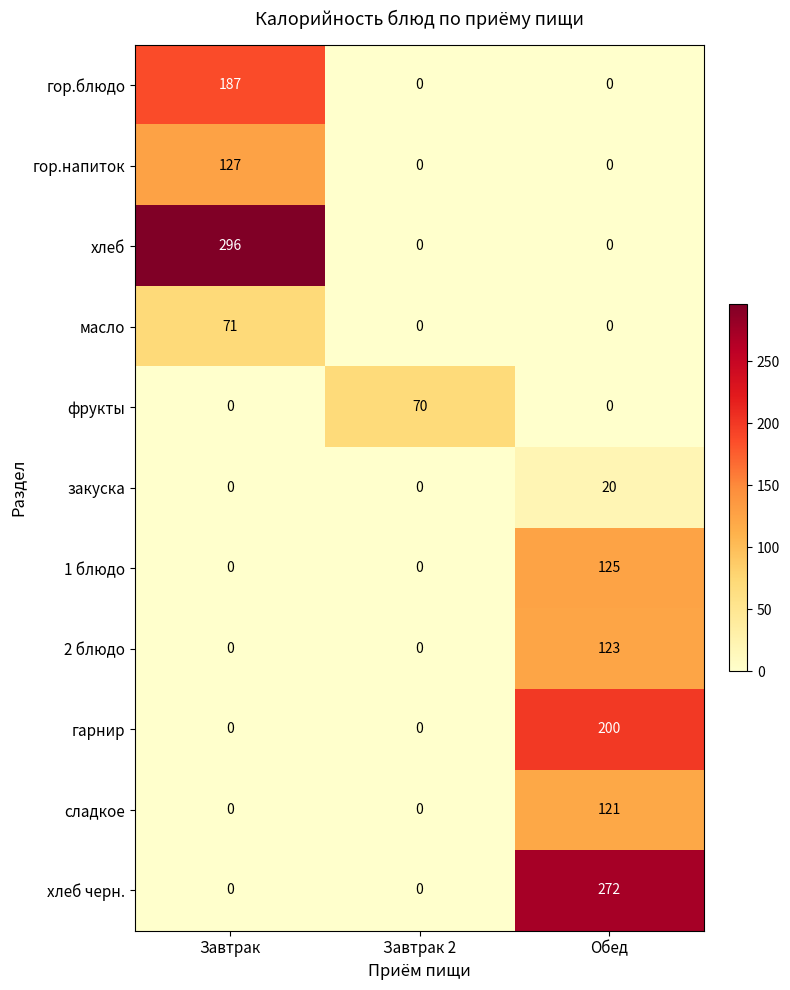

What is the total value across all series at Завтрак 2?

70